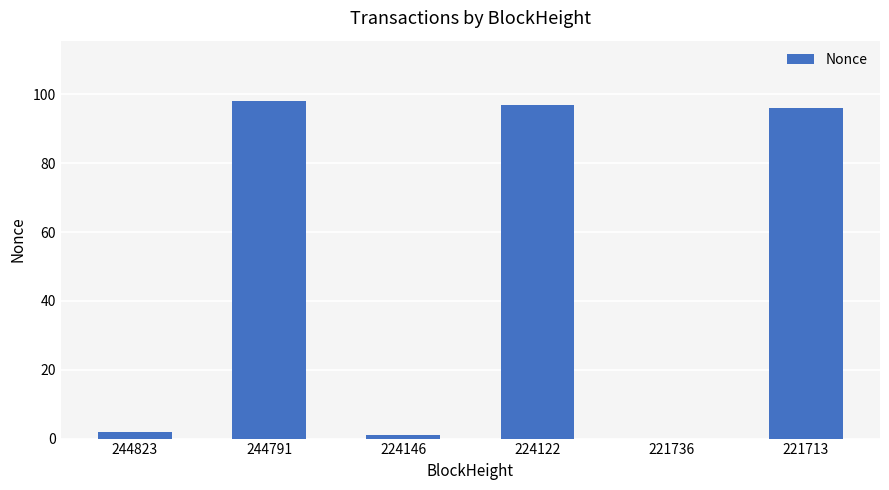

The chart shows a value of 96 at 221713. True or false?

True